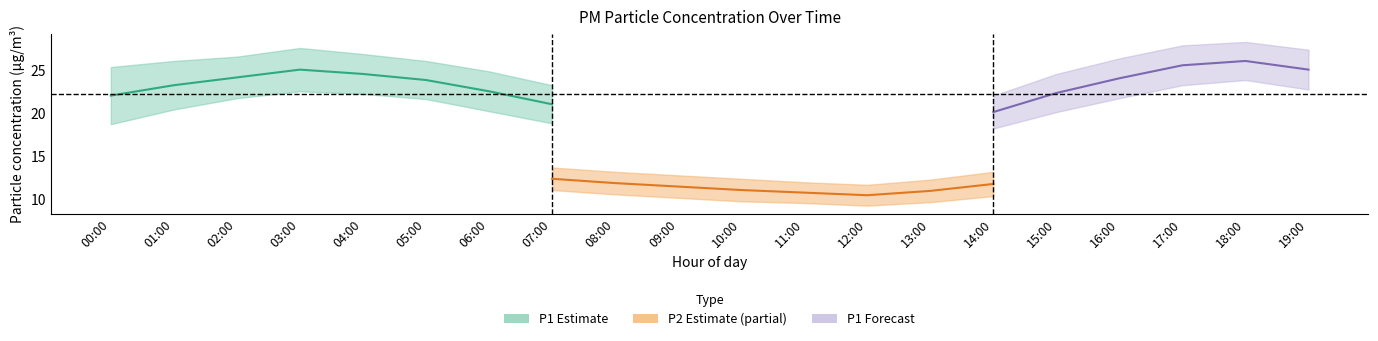

How many lines are shown in the chart?

6